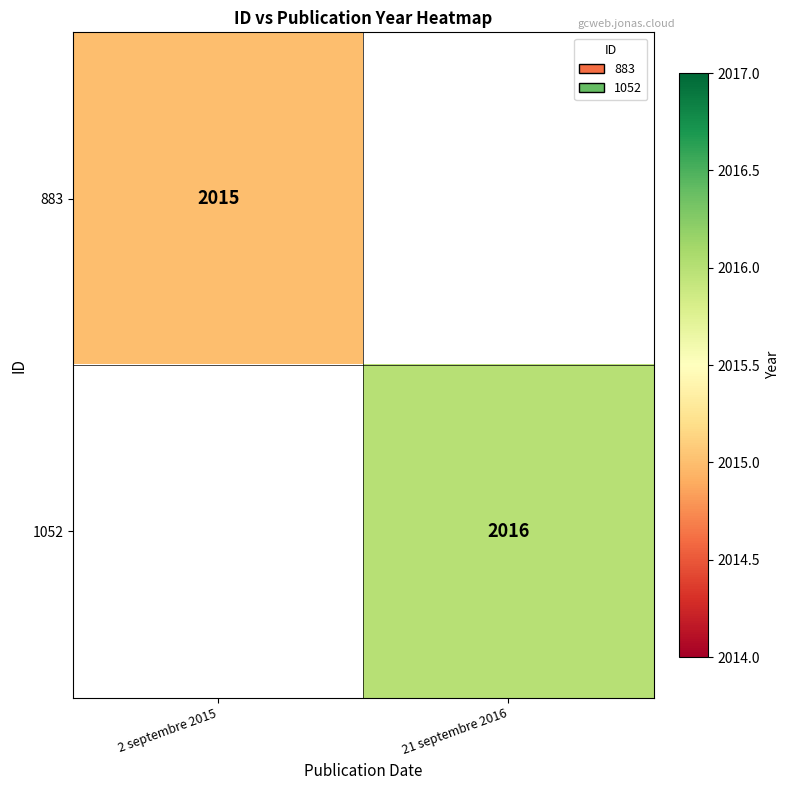

True or false: 1052 has a value of 414 at 21 septembre 2016.

False